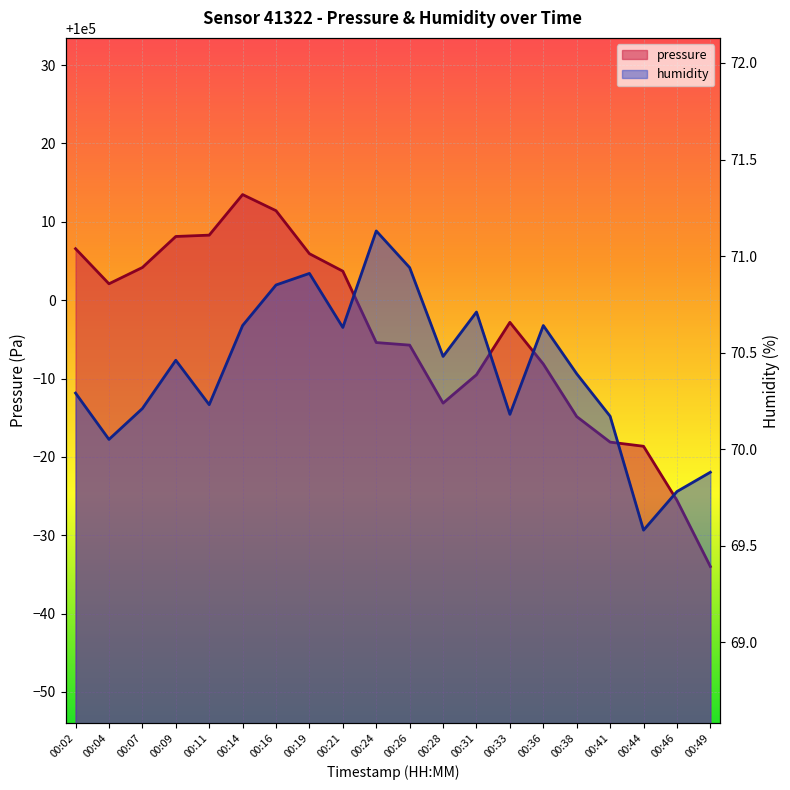

What is the difference between the highest and lowest values at 00:14?

99942.8